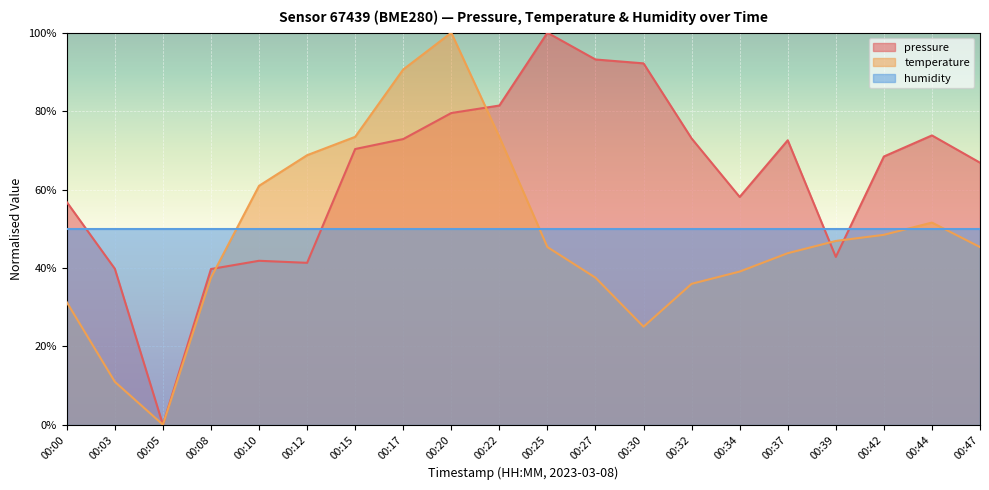

Rank the series at 00:25 from highest to lowest value.

pressure, humidity, temperature